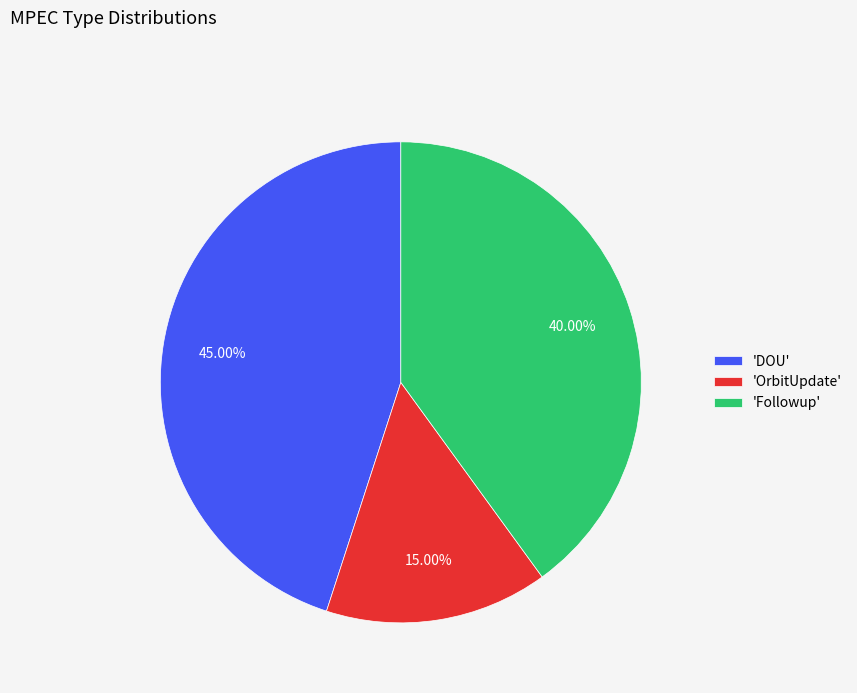

What is the smallest slice in the pie chart?

'OrbitUpdate'